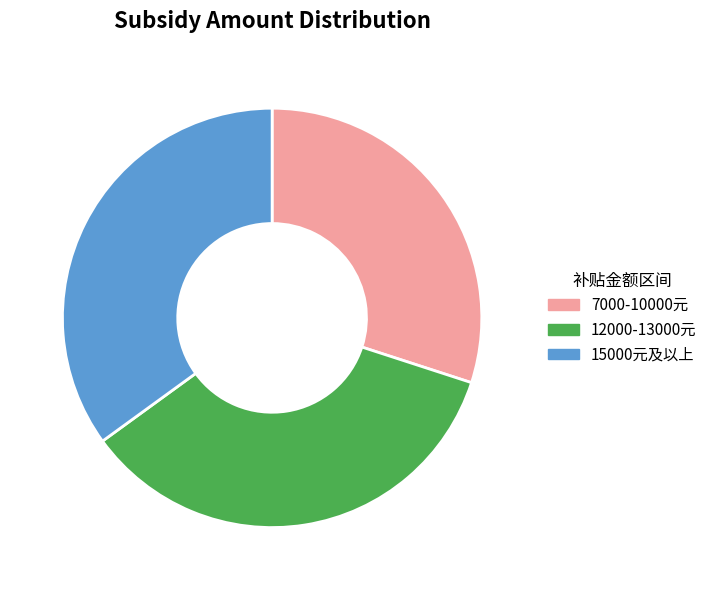

Between 15000元及以上 and 7000-10000元, which is larger?

15000元及以上